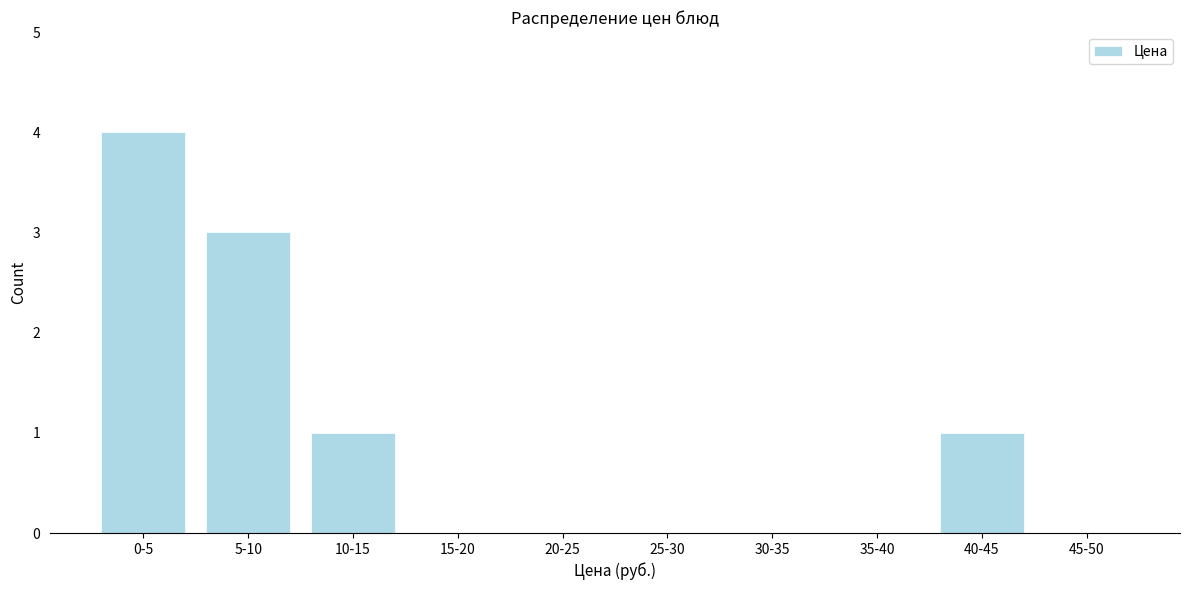

Reading left to right, list all the values displayed in this chart.

0-5=4	5-10=3	10-15=1	15-20=0	20-25=0	25-30=0	30-35=0	35-40=0	40-45=1	45-50=0